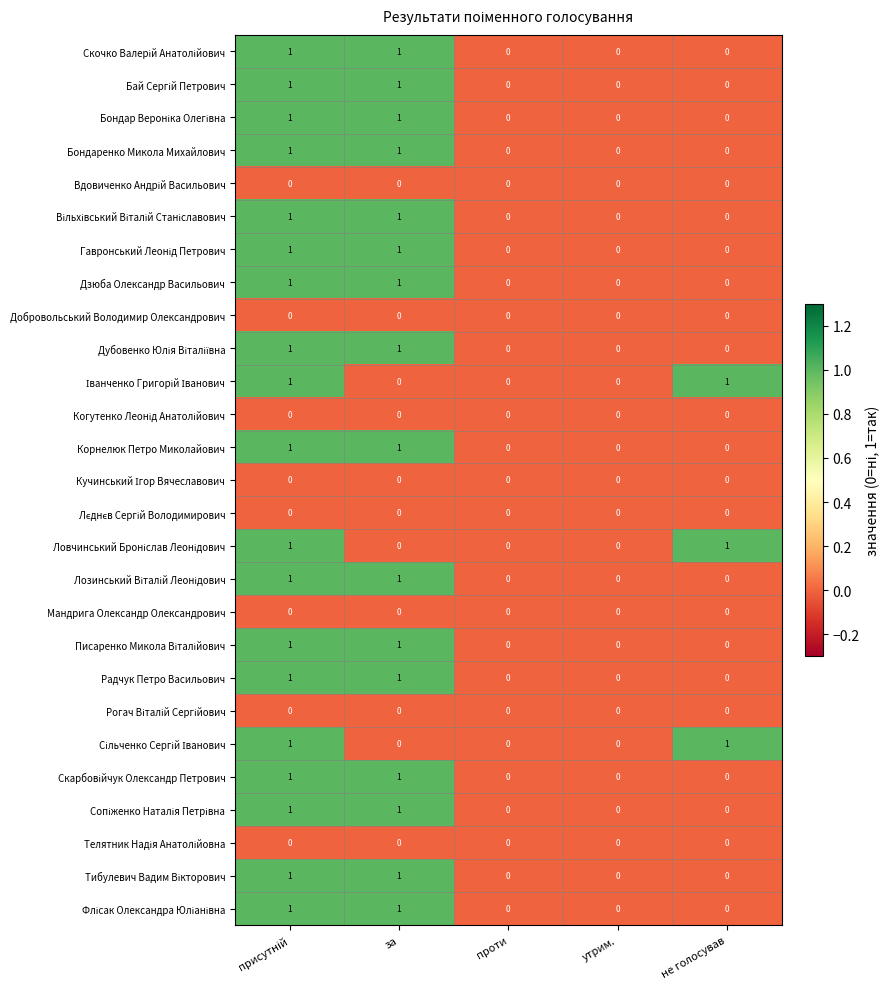

The Радчук Петро Васильович series shows 0 at проти. True or false?

True